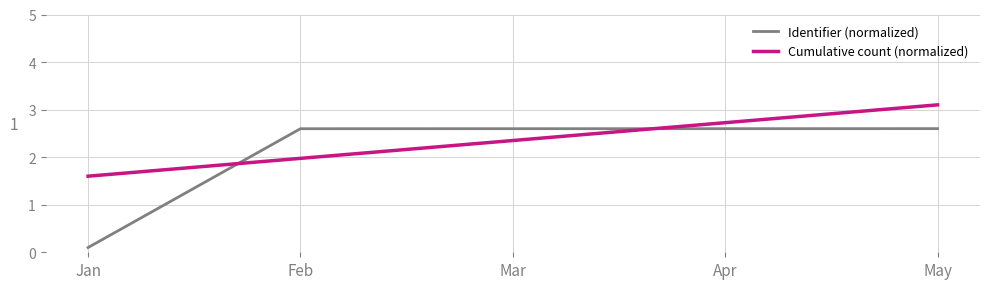

What is the spread (max minus min) of values at May?

0.5